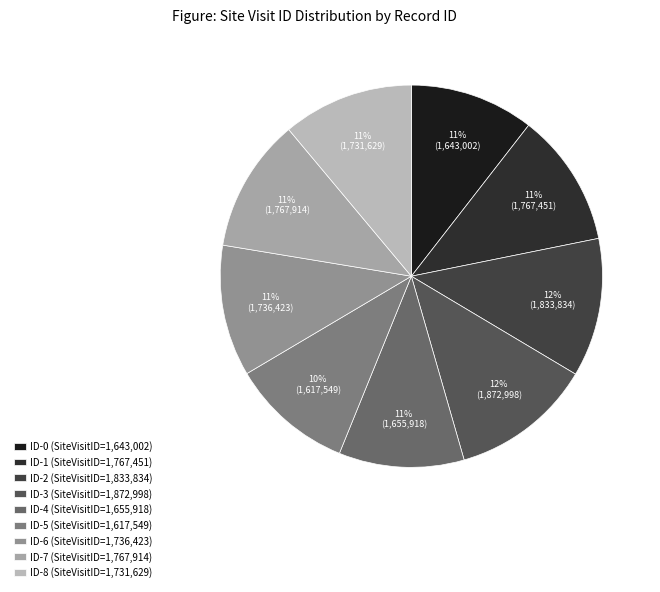

What percentage is NOT represented by ID-5?

89.6%